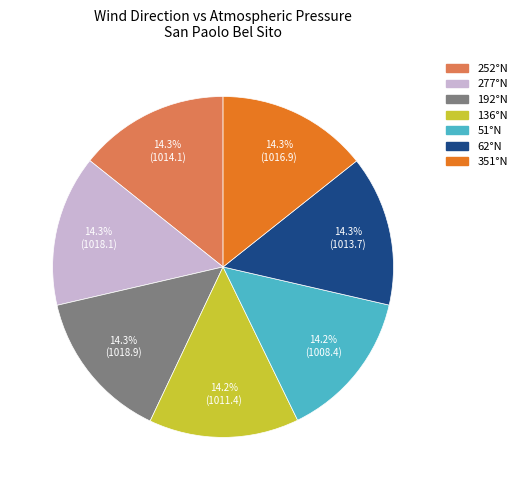

What is the ratio of the value at 277°N to the value at 192°N?

1.0